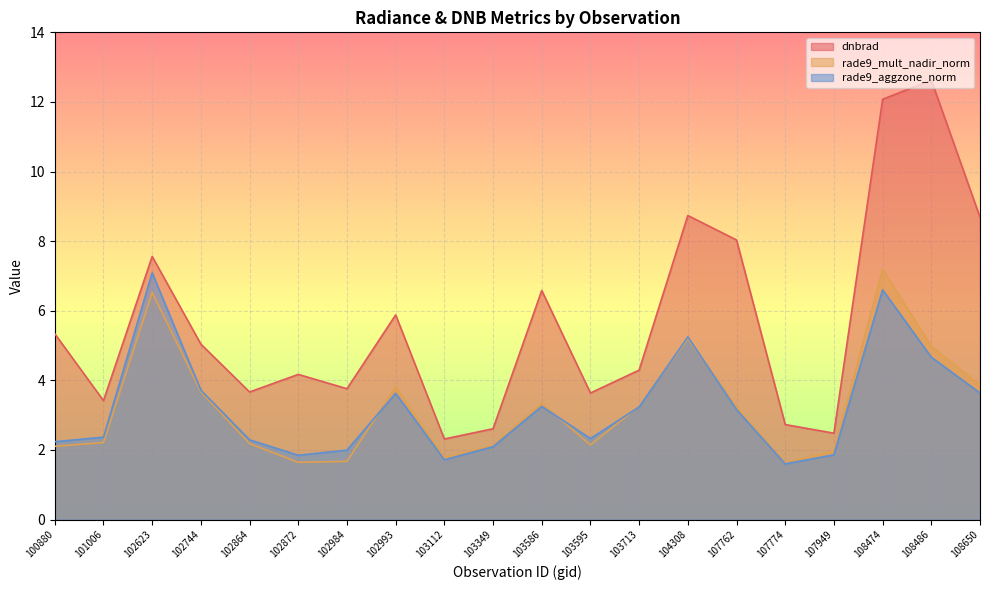

At which category is the sum across all series the highest?

108474